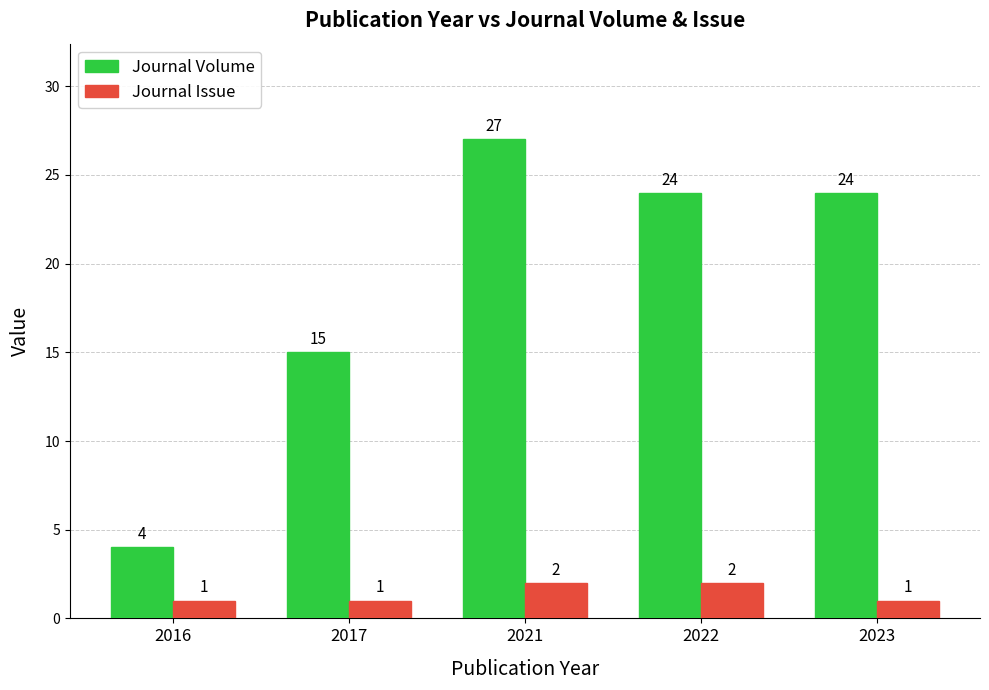

Where is Journal Volume nearest to the value 15?

2017